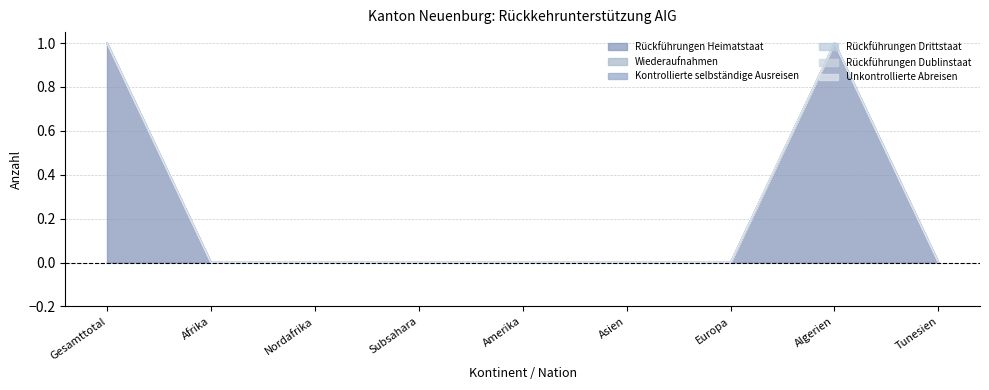

Which category has the highest value in the Kontrollierte selbständige Ausreisen series?

Gesamttotal